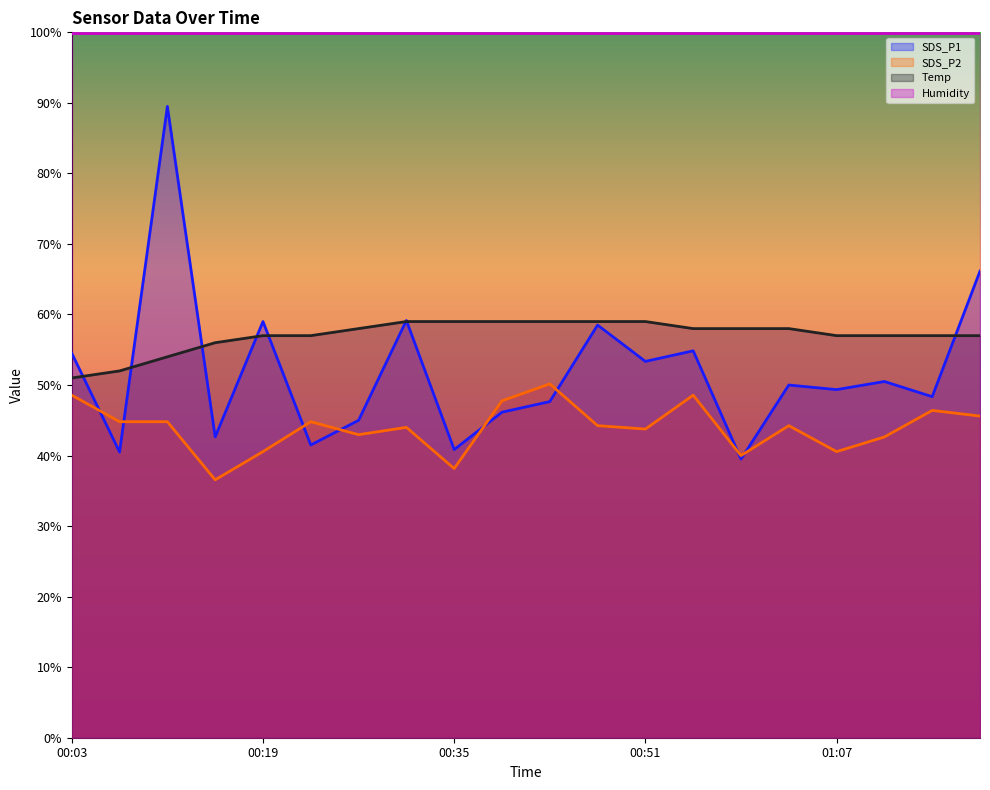

Count the number of categories in the chart.

20